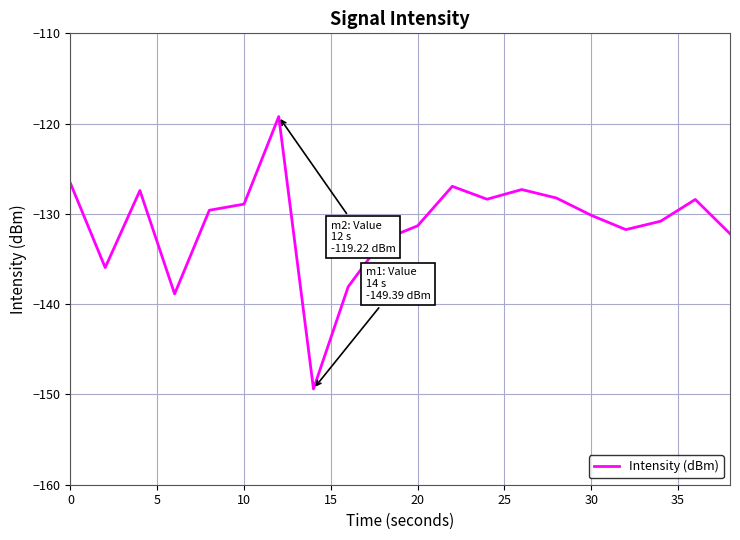

What is the maximum value shown in the chart?

-119.2